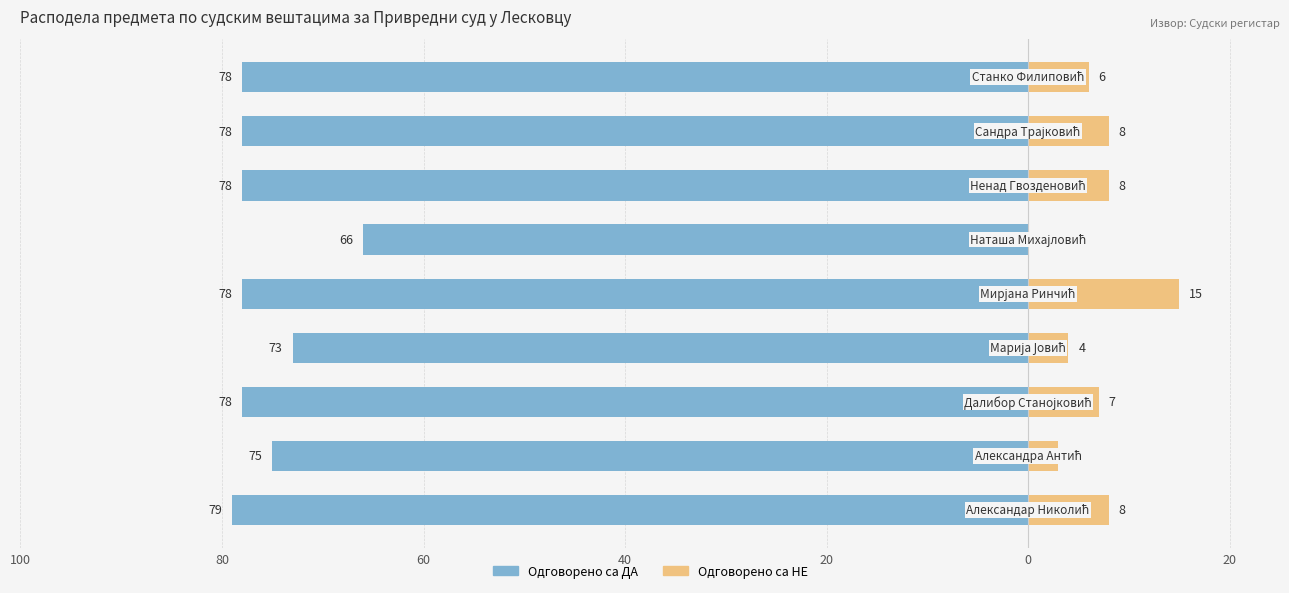

Which series has the largest range (max minus min)?

Одговорено са НЕ